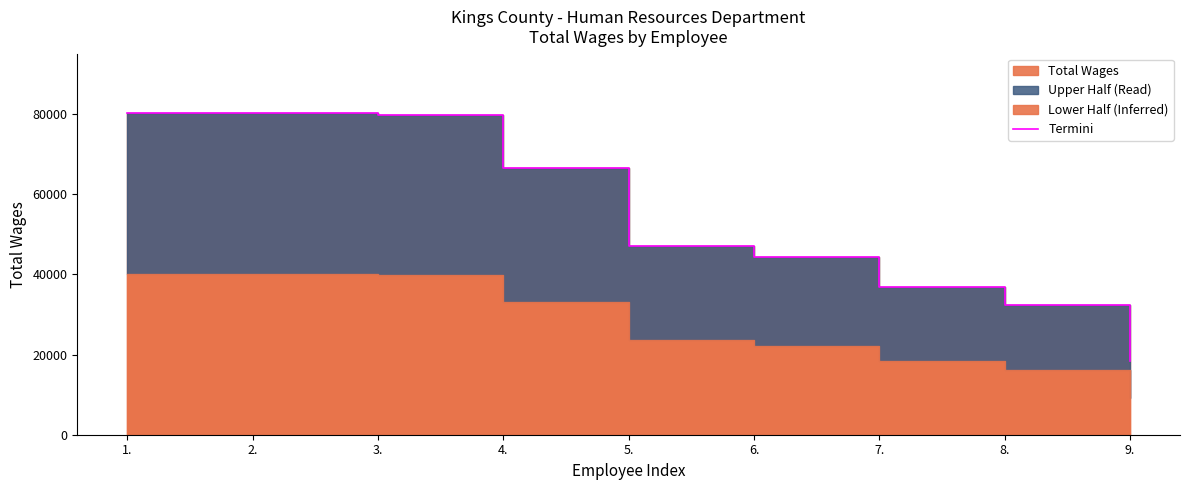

What is the minimum value shown in the chart?

18345